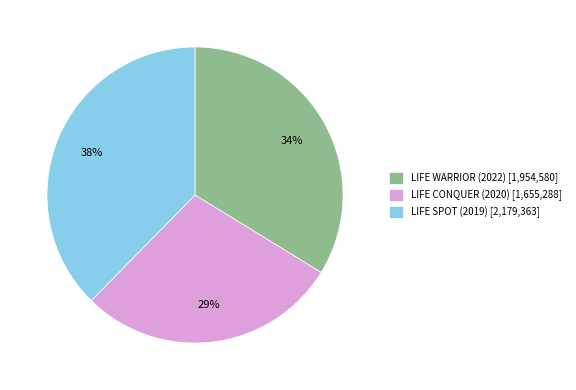

To the nearest percent, what percentage of the pie is LIFE WARRIOR (2022)?

34%